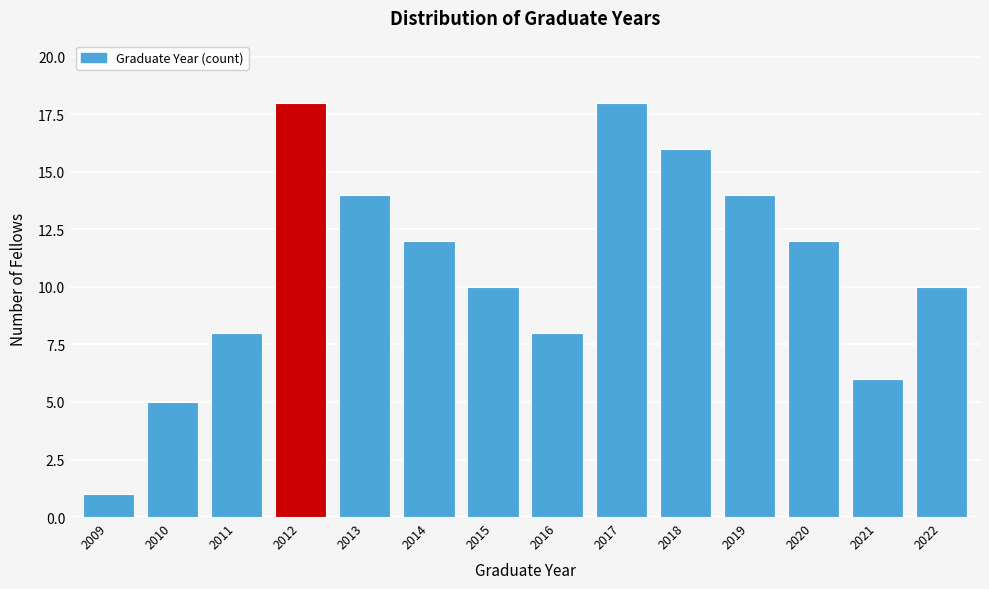

Reading right to left, list all the values displayed in this chart.

10	6	12	14	16	18	8	10	12	14	18	8	5	1